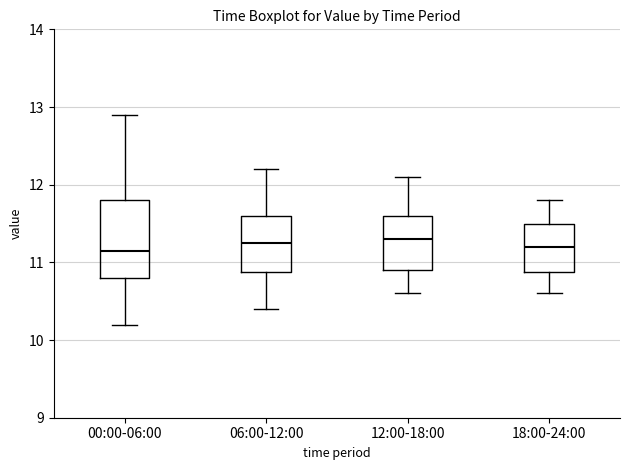

Comparing the boxes themselves (not the whiskers), which one is the tallest?

00:00-06:00